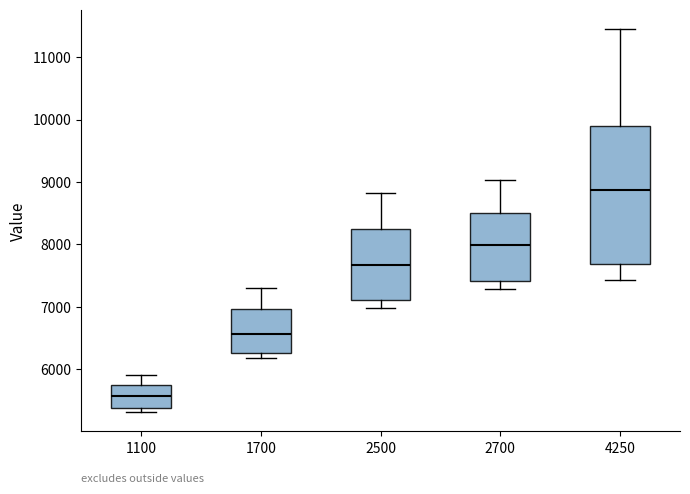

Where does the median line of the box at x = 1100 sit on the y-axis? The values are not printed on the chart, so give them approximately, as read against the axis.

5600